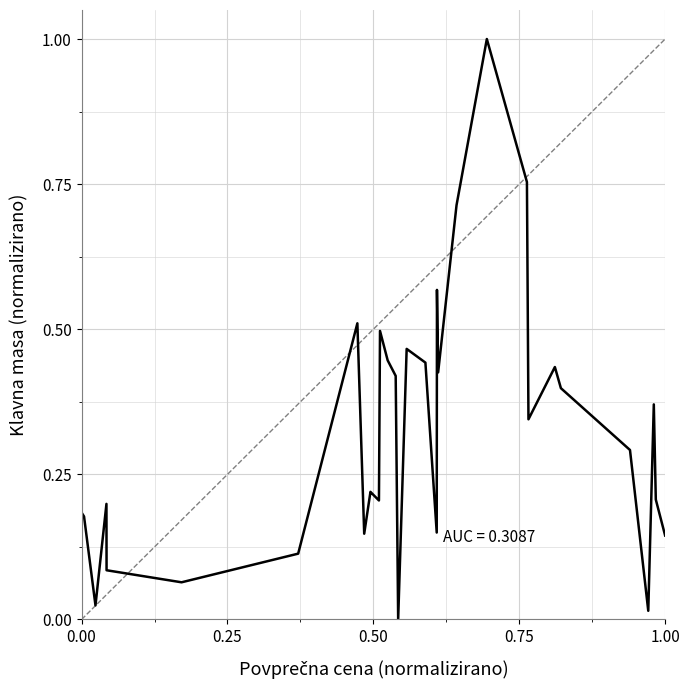

What is the maximum value shown in the chart?

1.0